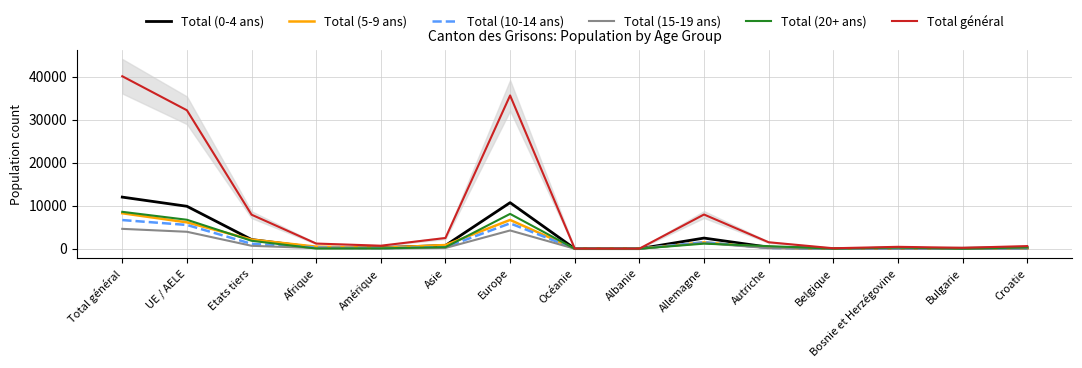

Rank the categories by Total (5-9 ans) value from lowest to highest.

Océanie, Albanie, Belgique, Croatie, Bulgarie, Bosnie et Herzégovine, Amérique, Autriche, Afrique, Asie, Allemagne, Etats tiers, UE / AELE, Europe, Total général